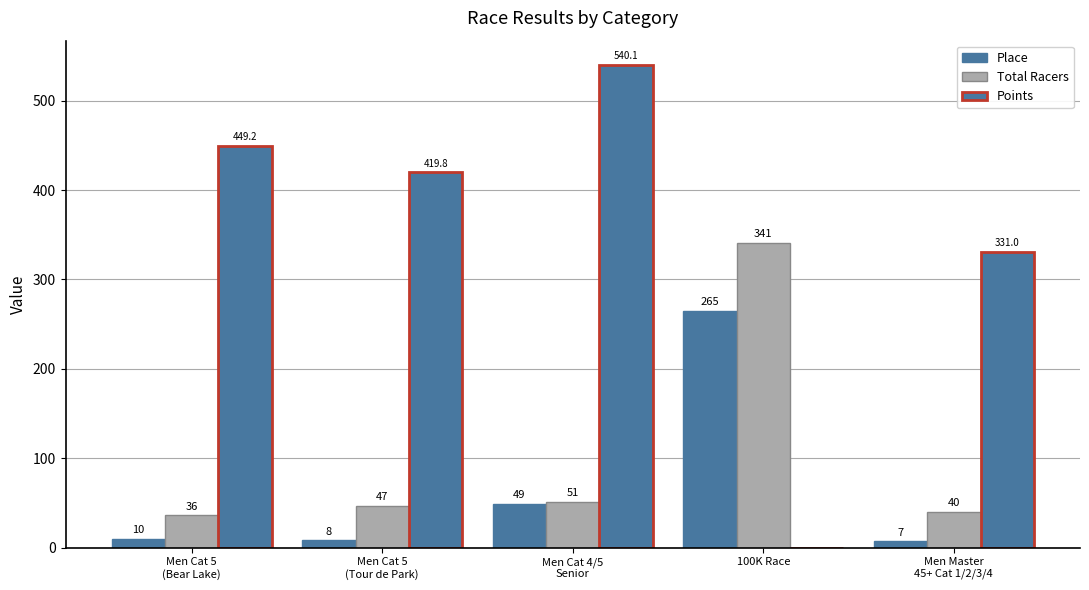

Are the bars horizontal?

No